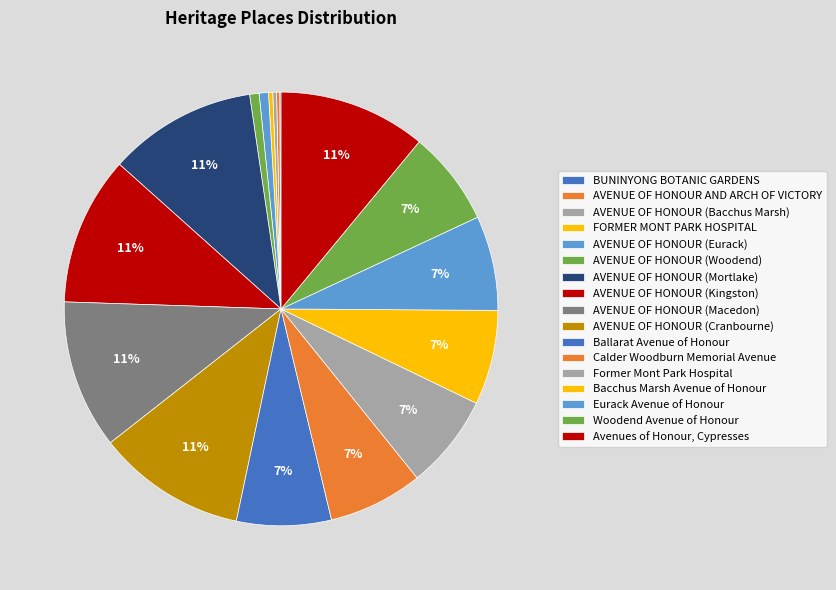

What percentage is the AVENUE OF HONOUR (Woodend) slice, to the nearest percent?

1%